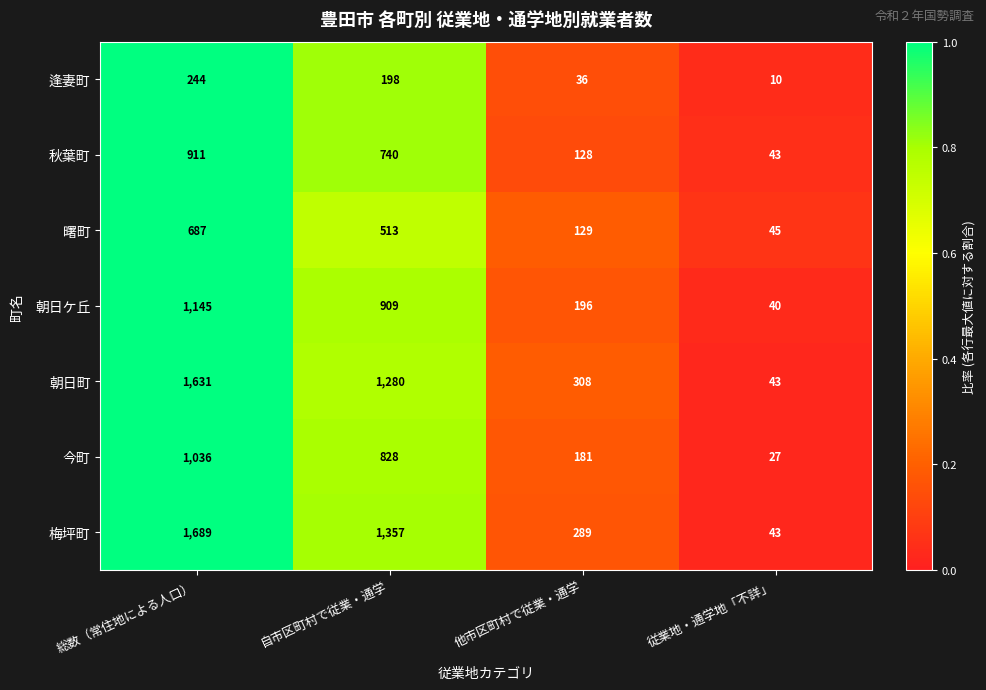

At which category is the sum across all series the highest?

総数（常住地による人口）